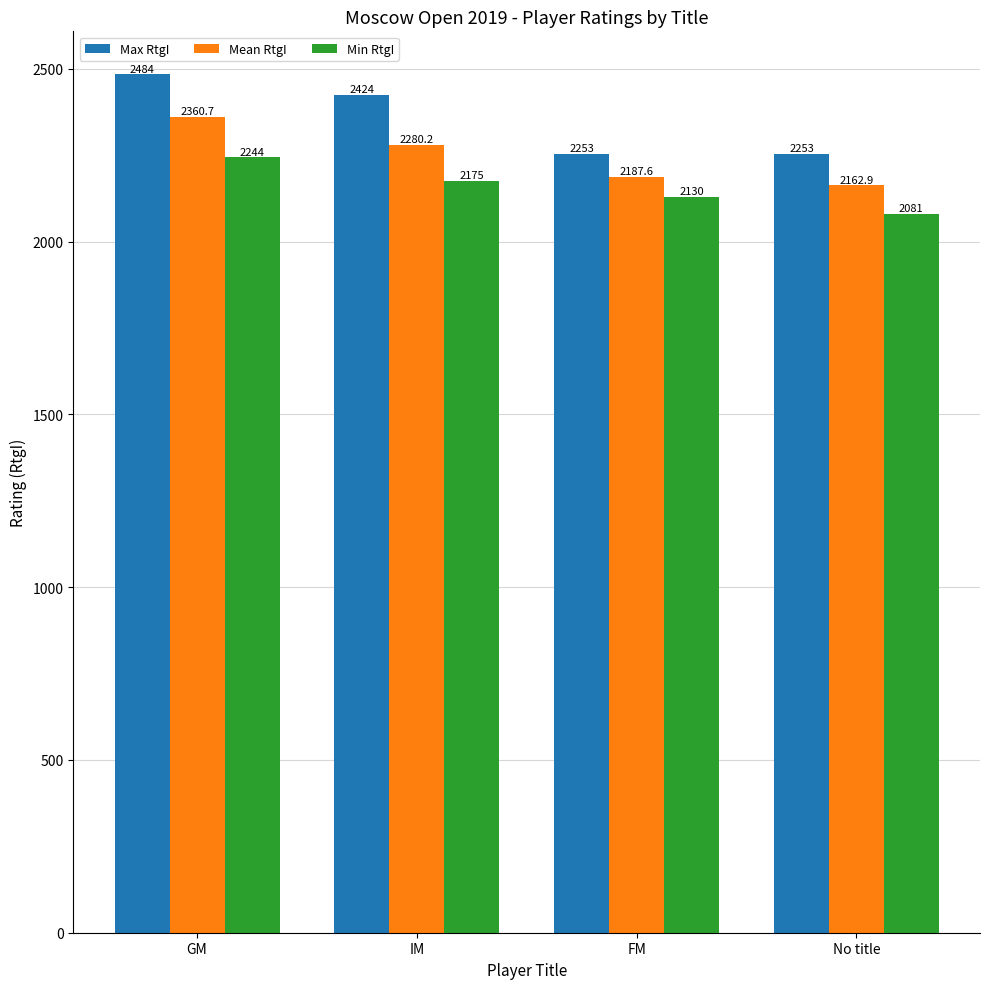

What position from the left is IM?

2